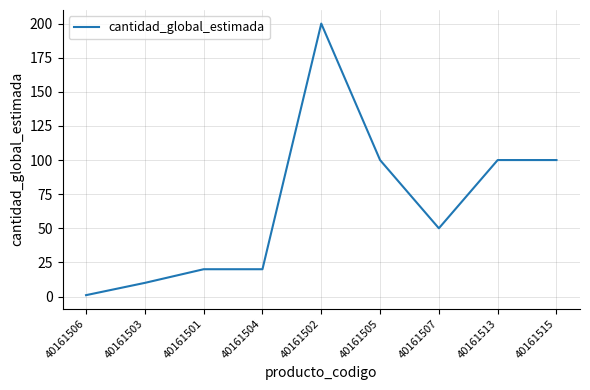

At which label does the data first exceed 50?

40161502